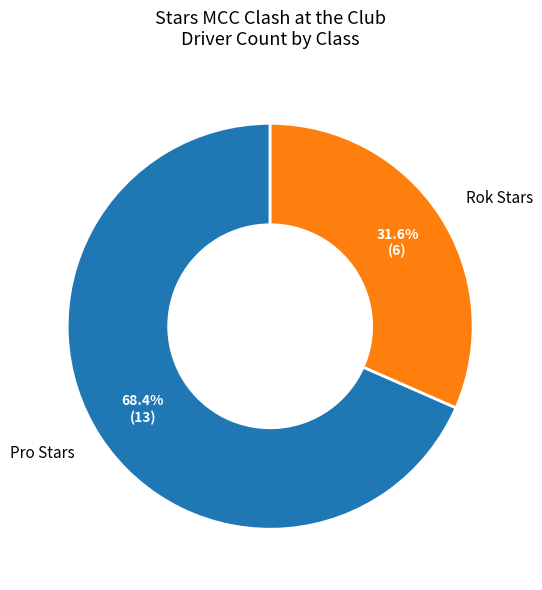

What percentage is NOT represented by Rok Stars?

68.4%